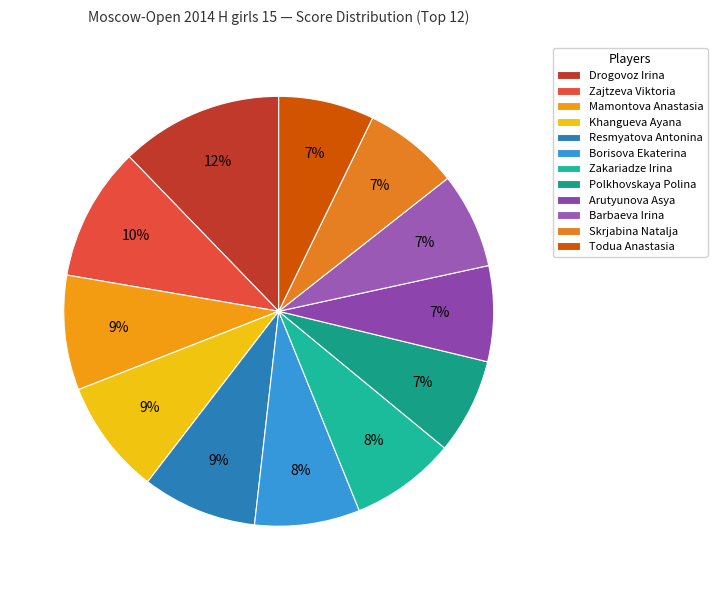

What is the ratio of the value at Todua Anastasia to the value at Skrjabina Natalja?

1.0